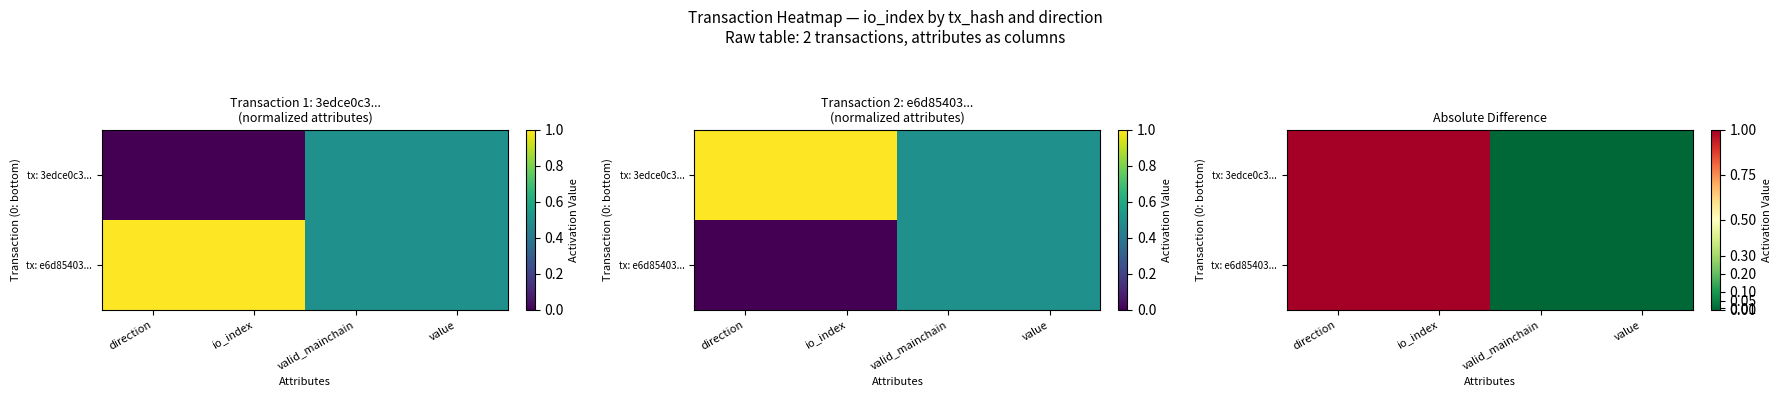

Between direction and io_index, which is larger?

direction